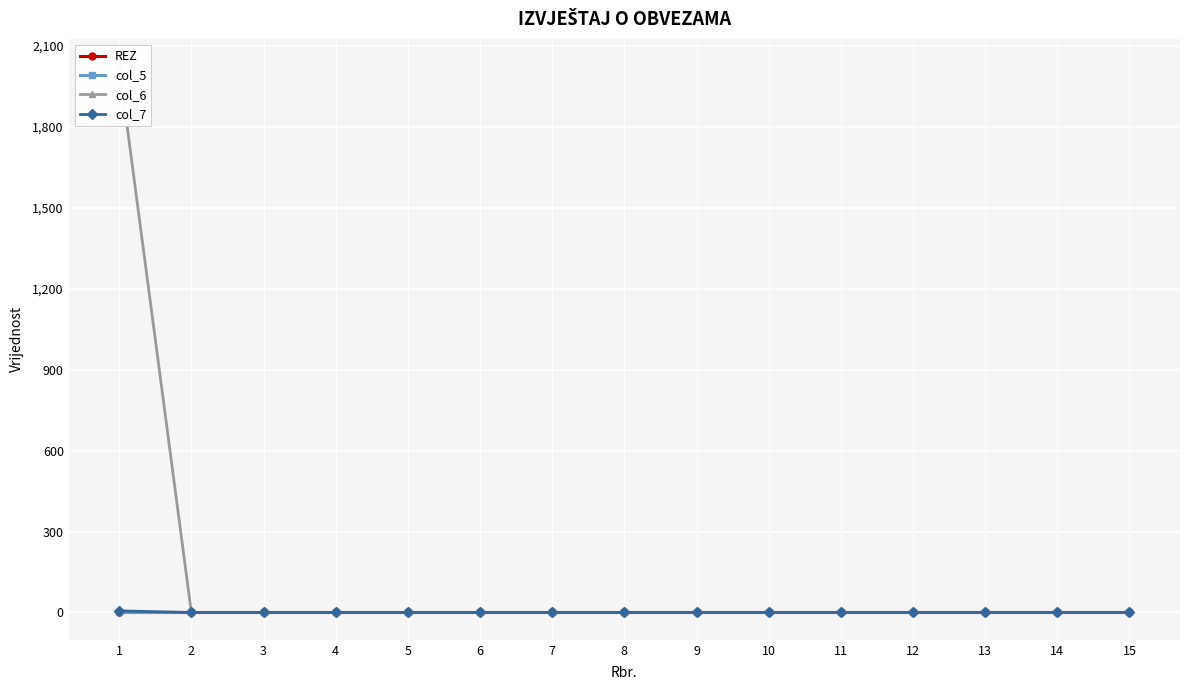

Reading left to right, transcribe all the data shown in this chart.

REZ: 0	0	0	0	0	0	0	0	0	0	0	0	0	0	0
col_5: 0	0	0	0	0	0	0	0	0	0	0	0	0	0	0
col_6: 2024	0	0	0	0	0	0	0	0	0	0	0	0	0	0
col_7: 6	0	0	0	0	0	0	0	0	0	0	0	0	0	0